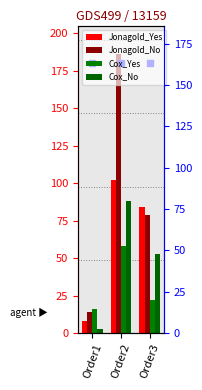

What are all the series names shown in the legend?

Jonagold_Yes, Jonagold_No, Cox_Yes, Cox_No